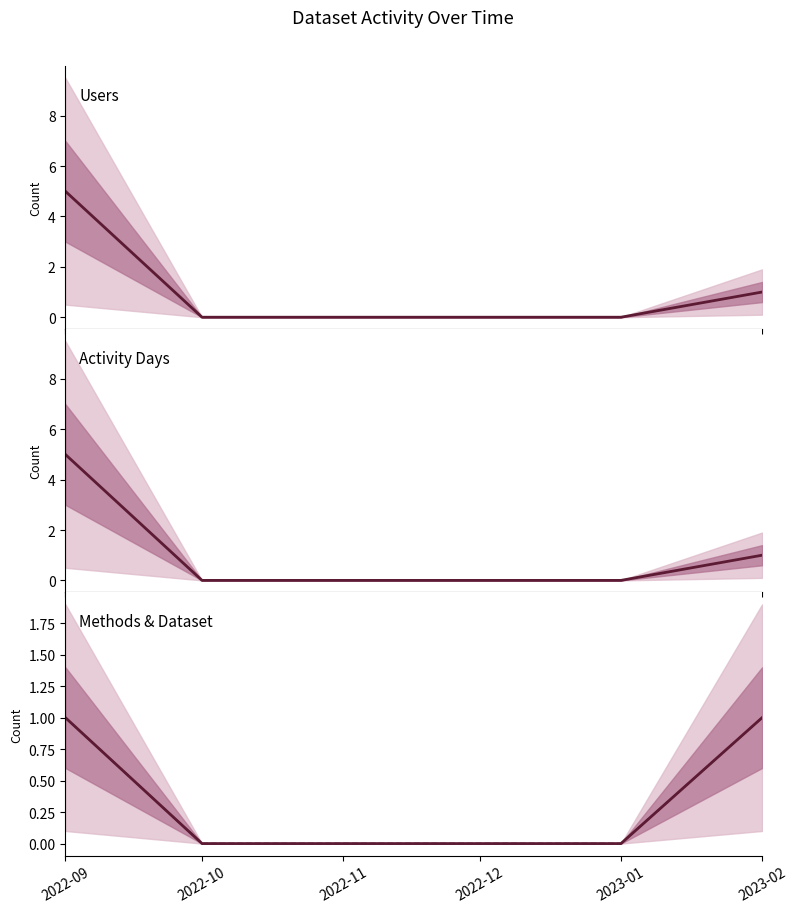

True or false: Dataset and Users cross at least once.

False